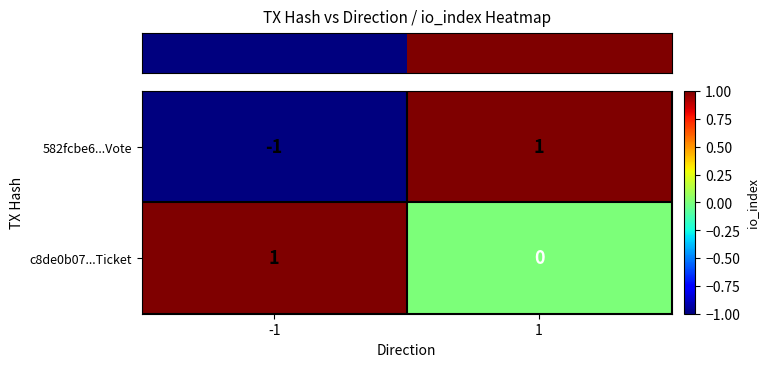

Reading left to right, list all the values displayed in this chart.

582fcbe6...Vote: -1=-1	1=1
c8de0b07...Ticket: -1=1	1=0